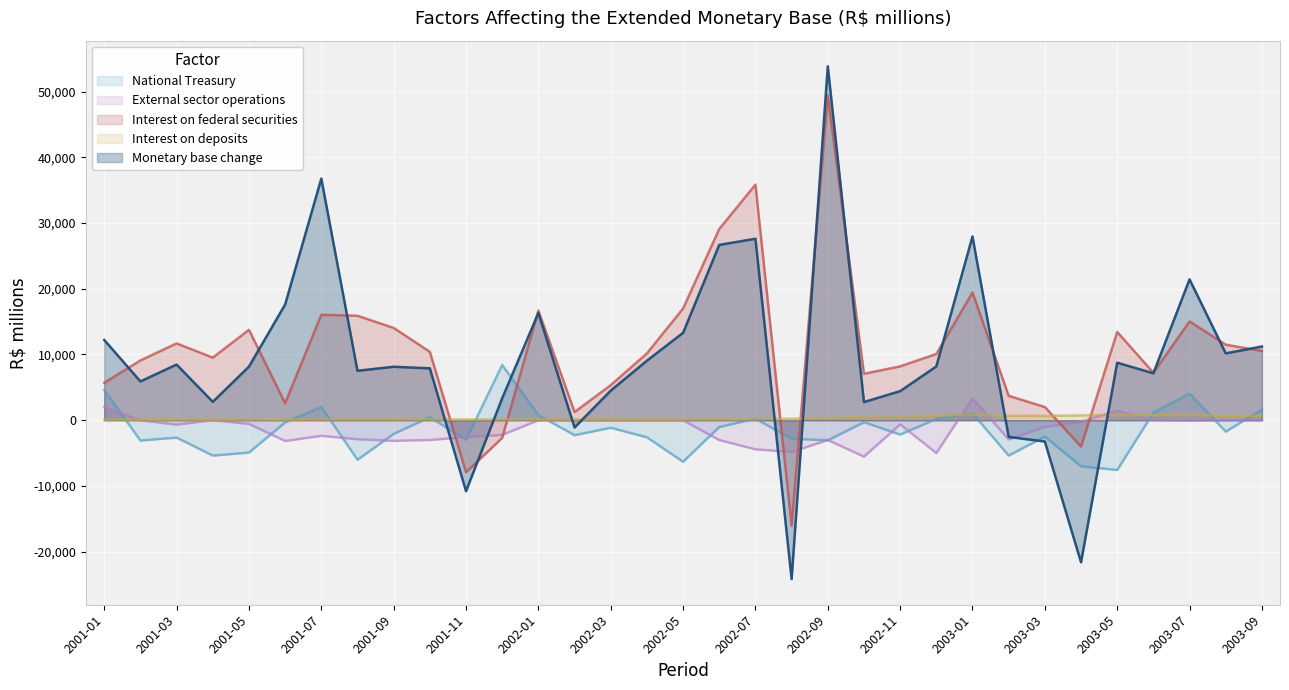

Which has a higher value, 2001-07 or 2002-01?

2001-07